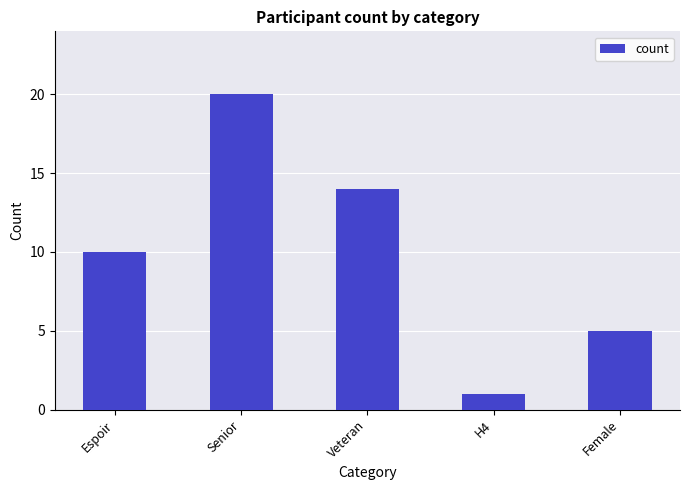

What is the change in value from Senior to Veteran?

-6